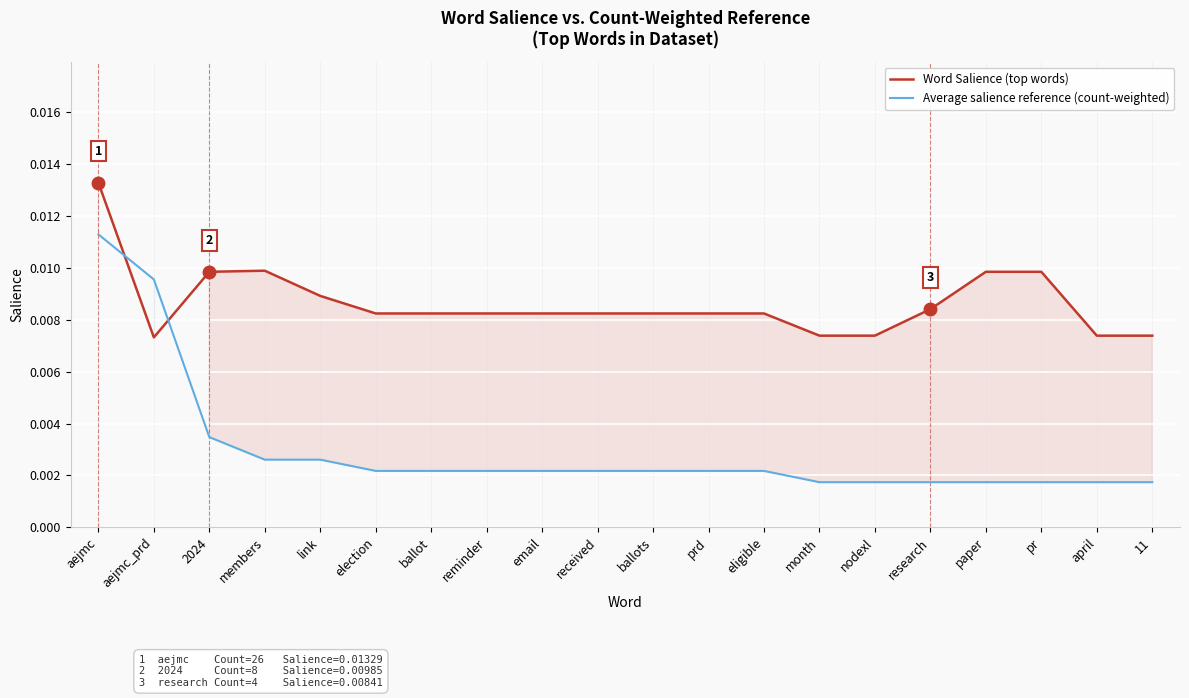

True or false: Average salience reference (count-weighted) and Word Salience (top words) cross at least once.

True